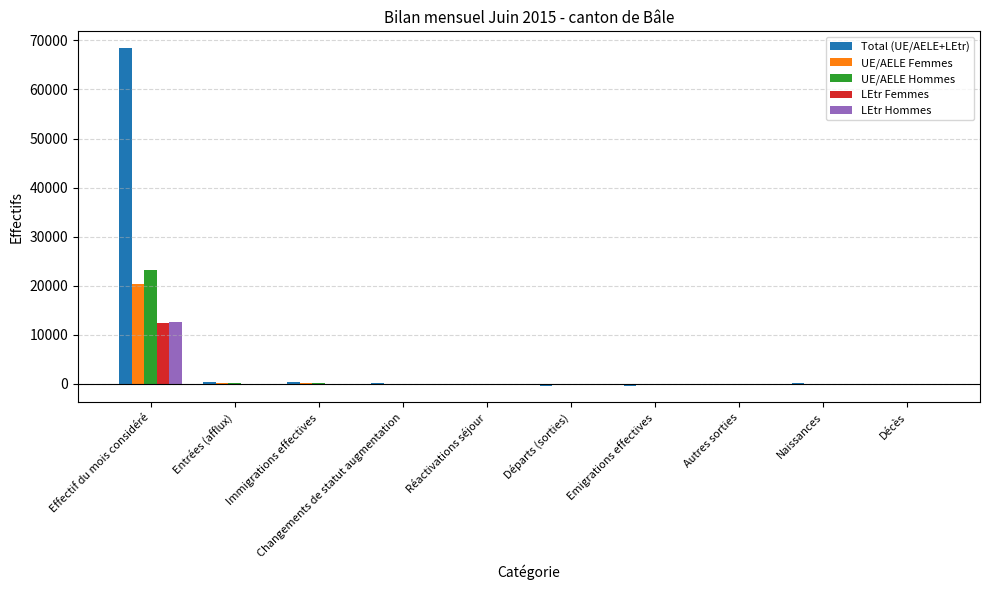

What is the greatest value displayed?

68414